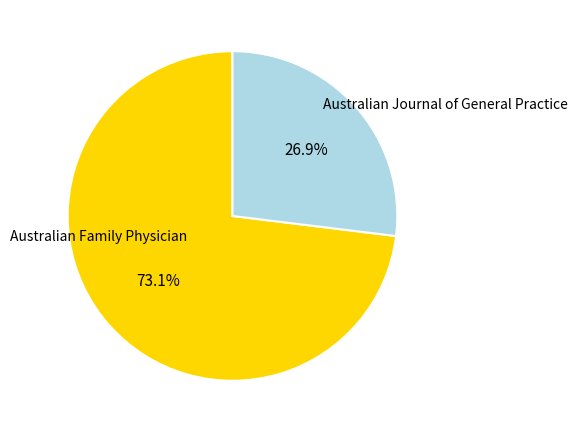

How many segments does this pie chart have?

2